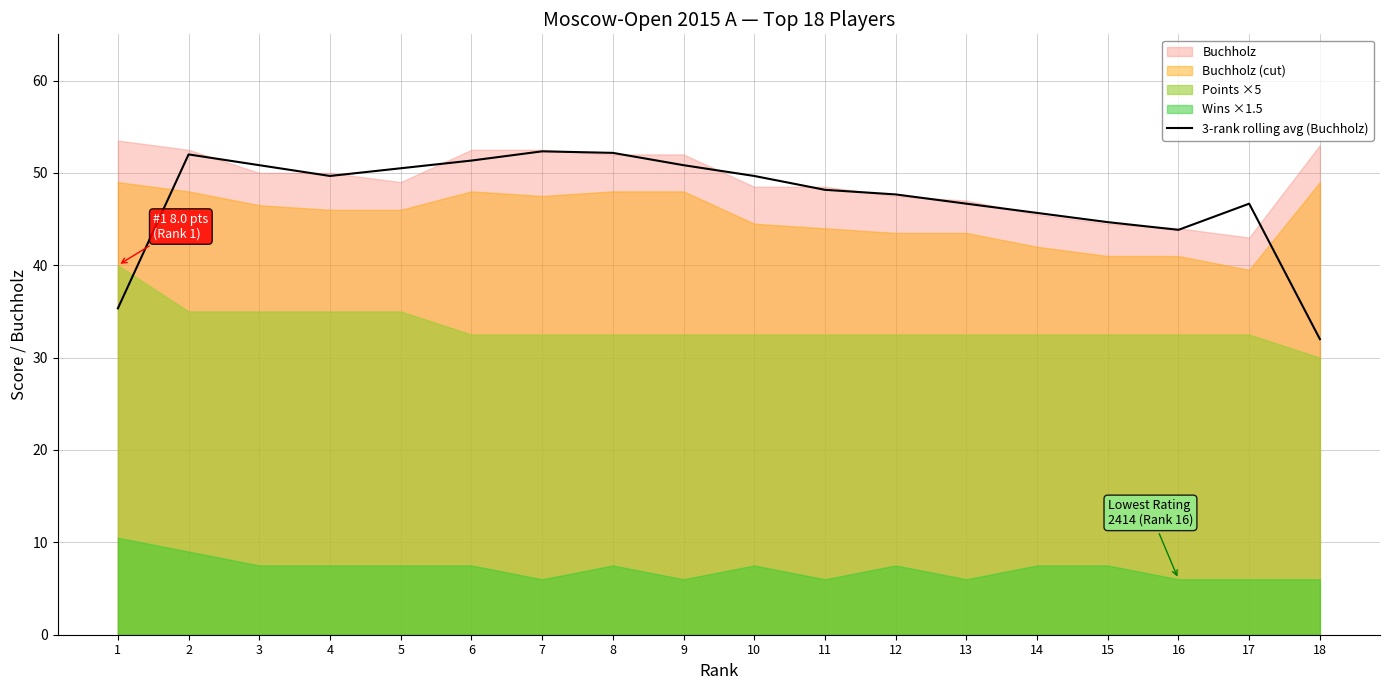

Which category has the lowest value in the 3-rank rolling avg (Buchholz) series?

18